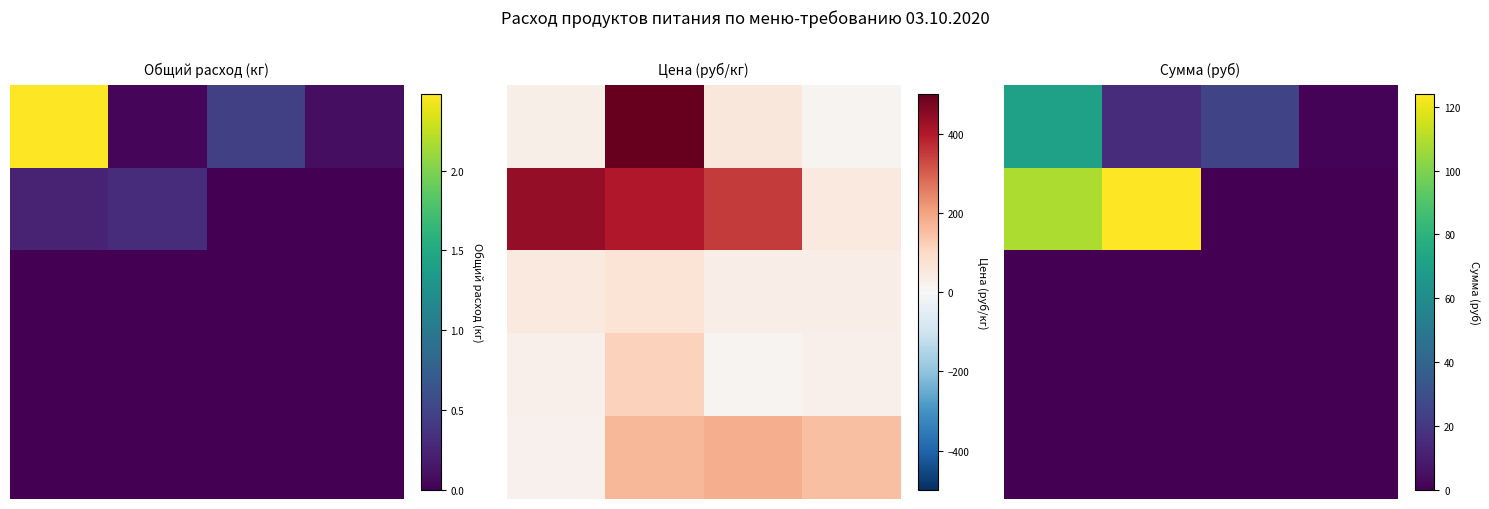

What is the maximum value for row_0?

70.9